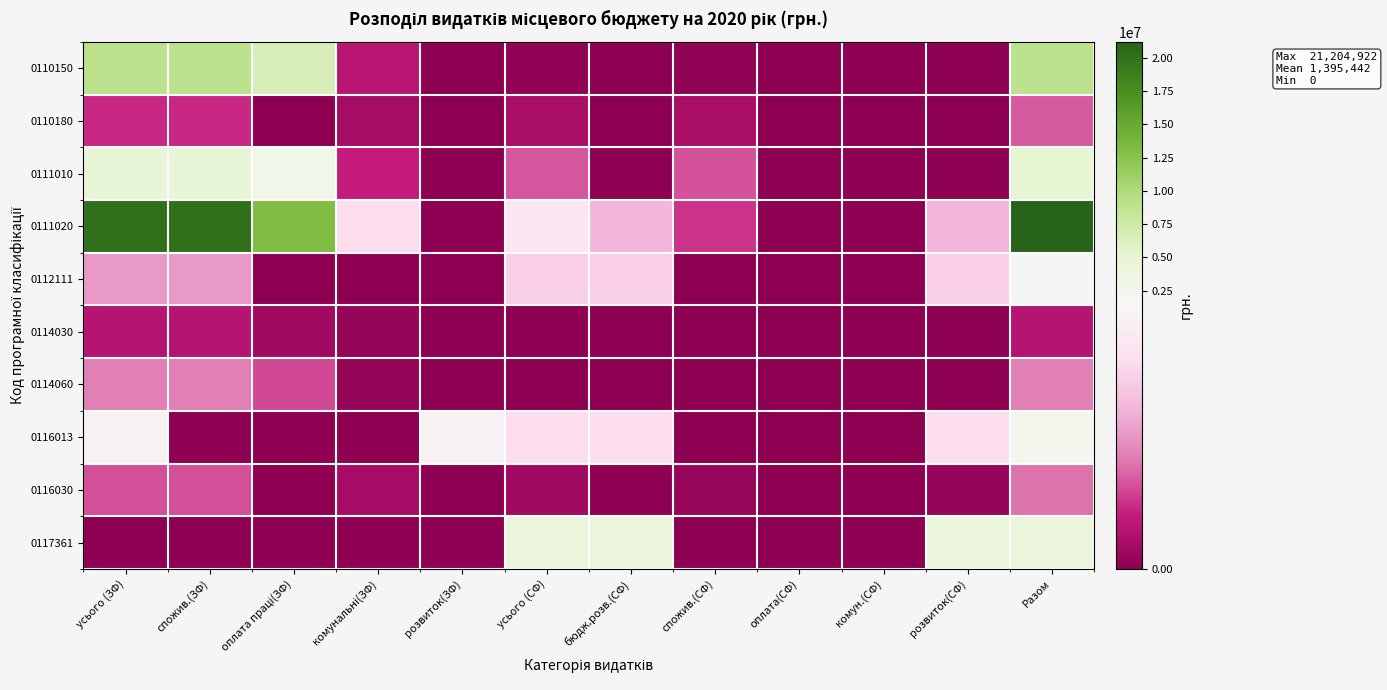

At which category does the chart reach its peak across all series?

Разом